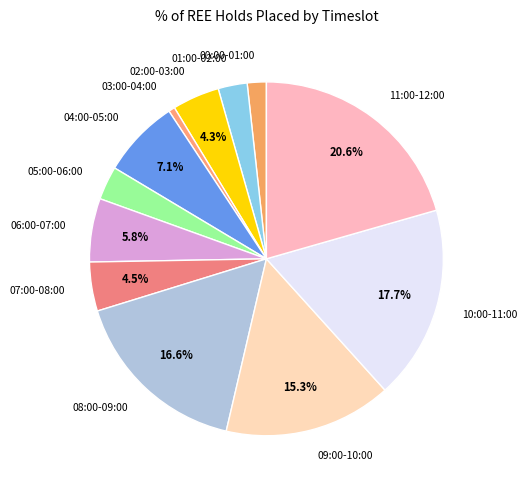

Does any single category account for the majority?

No